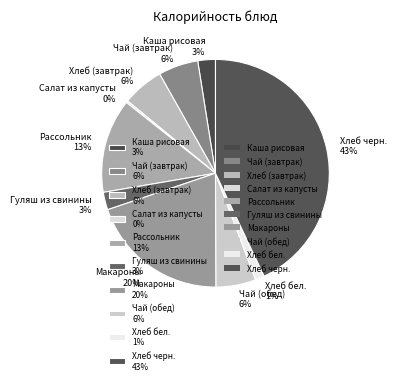

Is Хлеб (завтрак) the majority of the pie?

No